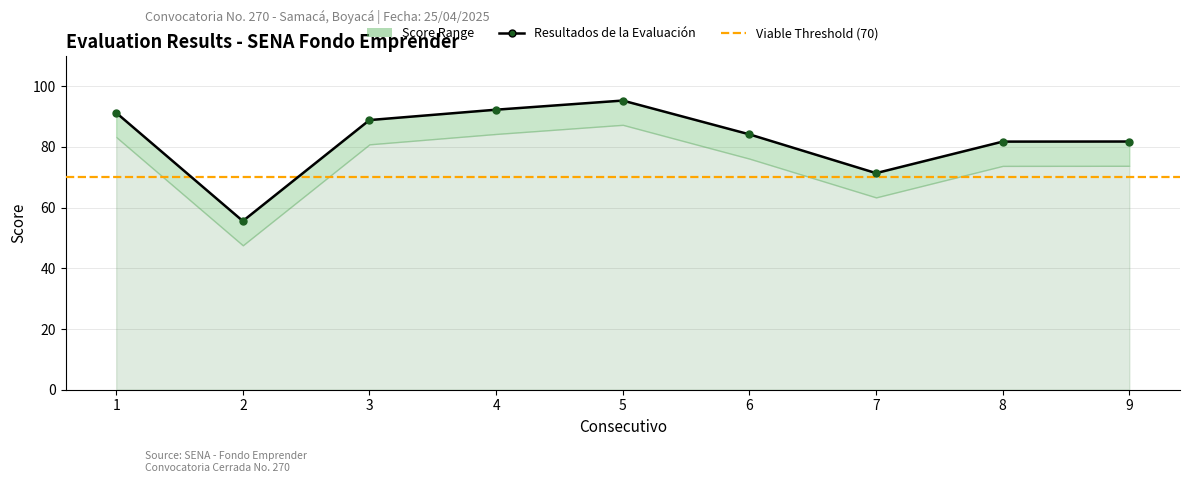

What is the sum of all values?

742.4